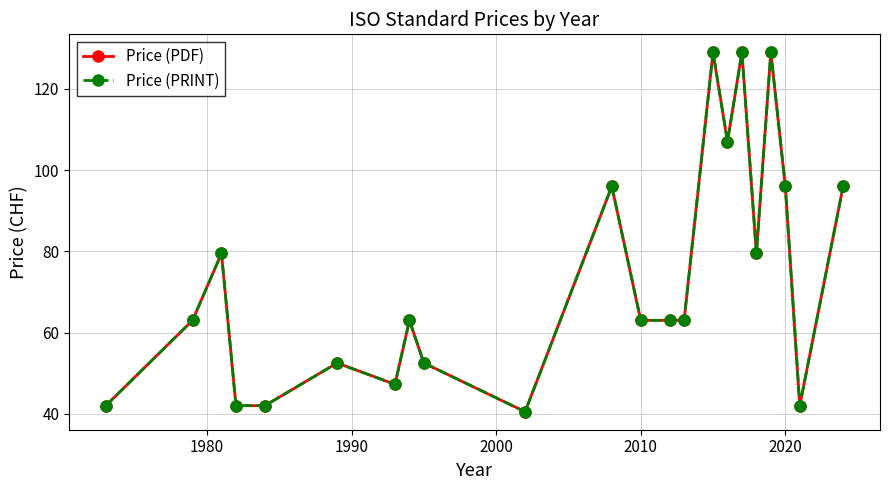

Does the chart display data point markers on the line(s)?

Yes